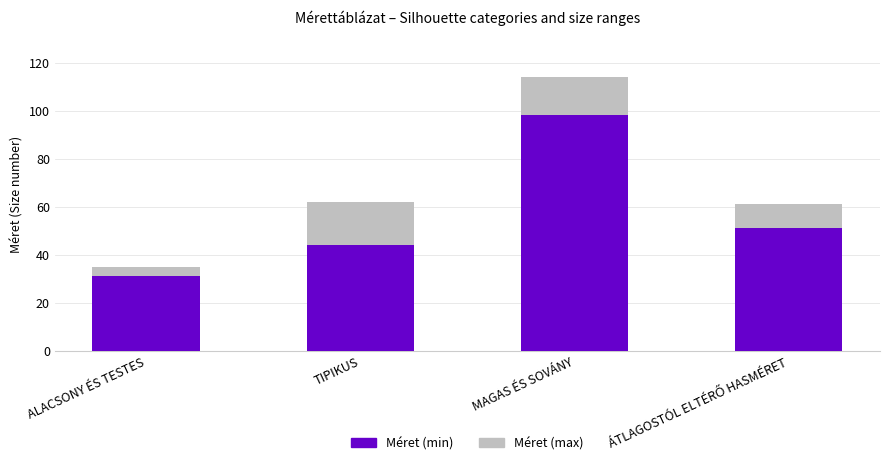

What is the average value of the Méret (min) series?

56